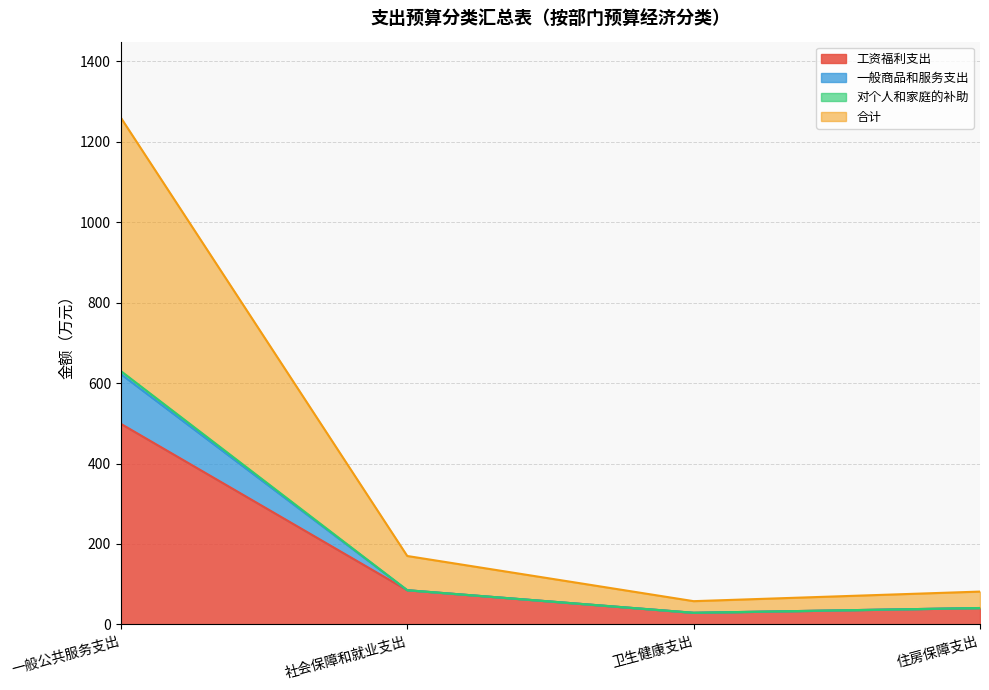

What is the value of the 一般商品和服务支出 point at the 3rd from the left?

28.9